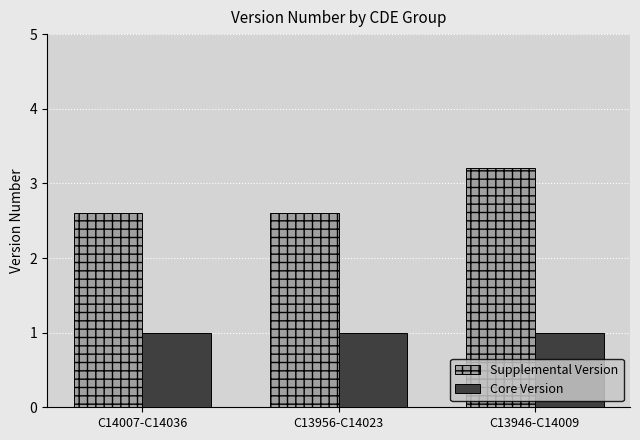

What is the maximum value for Supplemental Version?

3.2